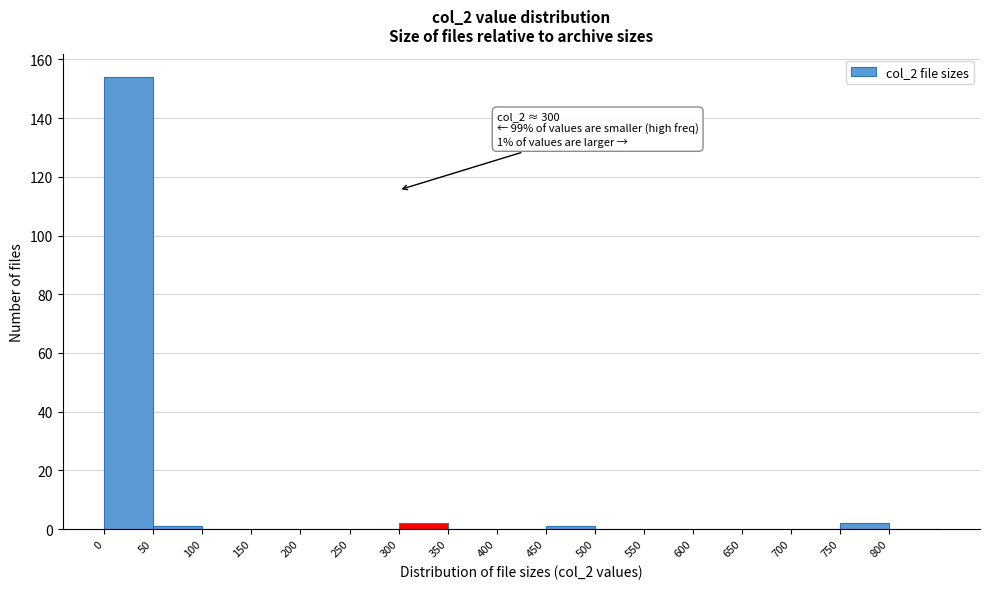

Which range on the x-axis has the tallest bar?

0 to 50